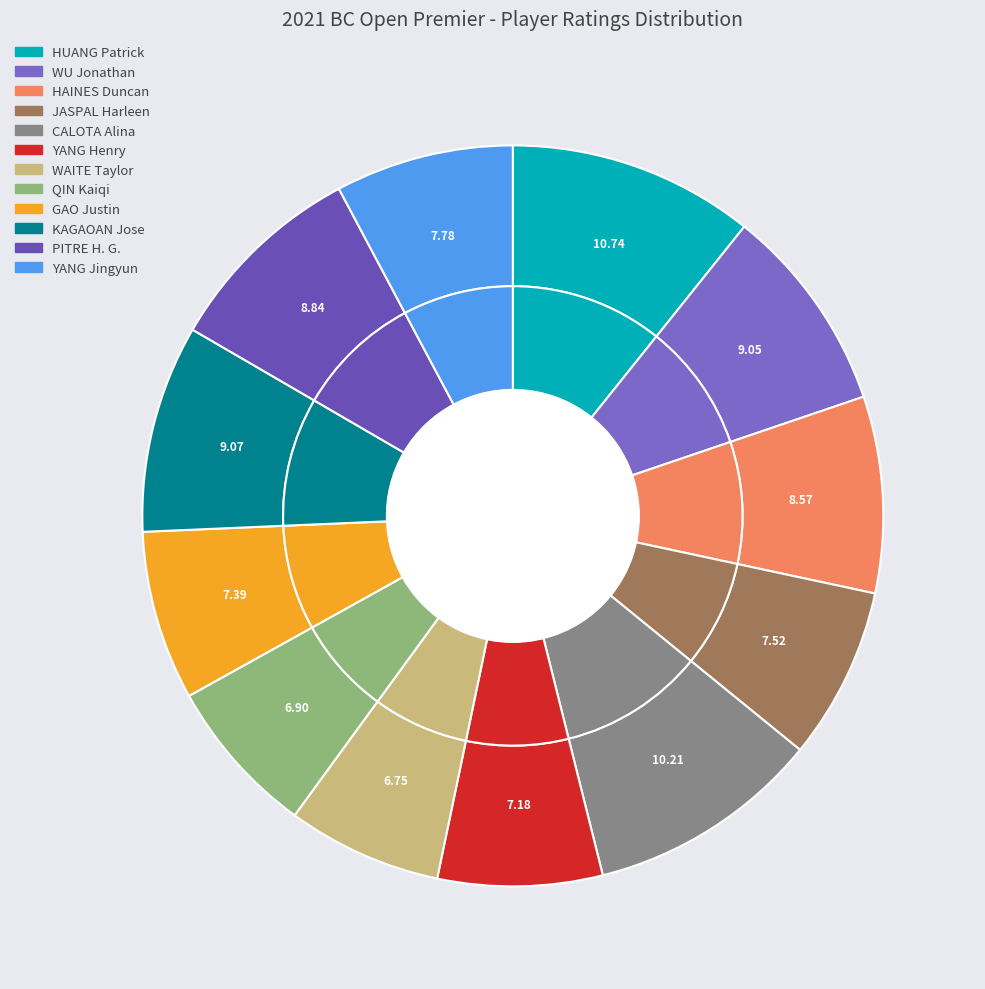

Between YANG Henry and GAO Justin, which is larger?

GAO Justin